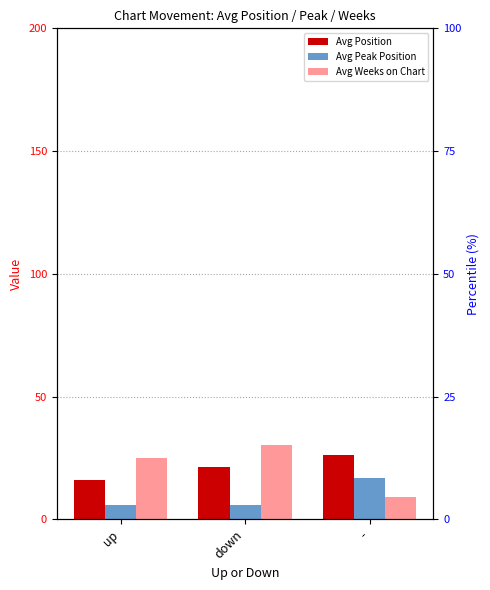

List the labels in order of Avg Weeks on Chart value, largest first.

down, up, -